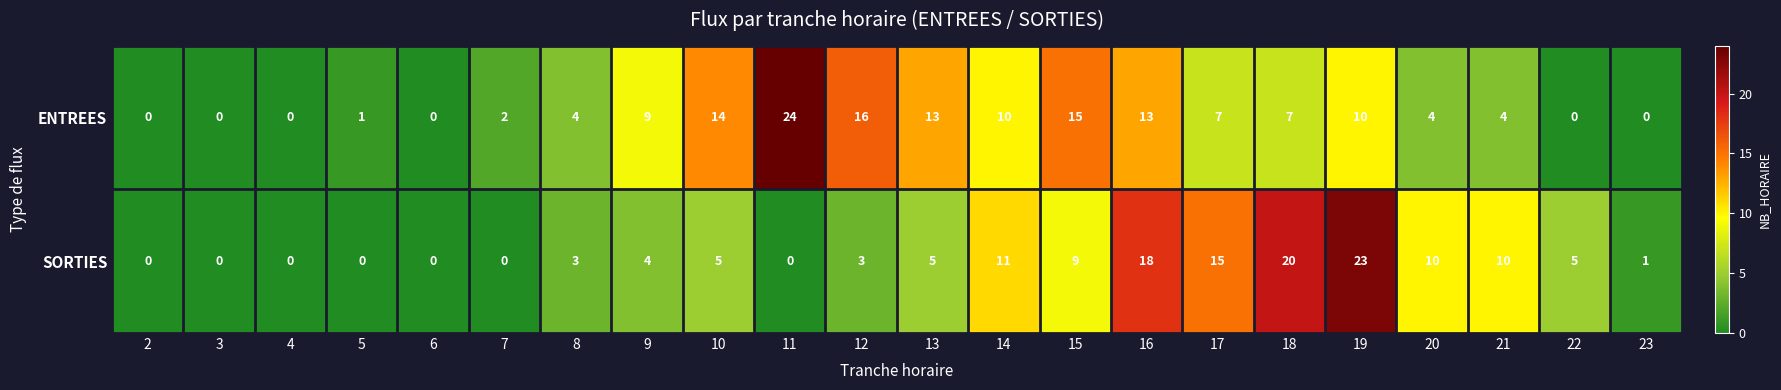

What is the average value of the ENTREES series?

7